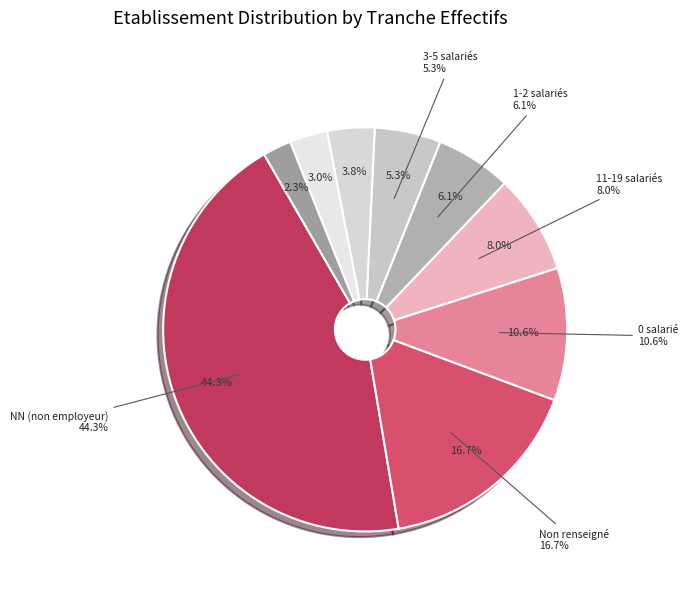

Does any single category account for the majority?

No